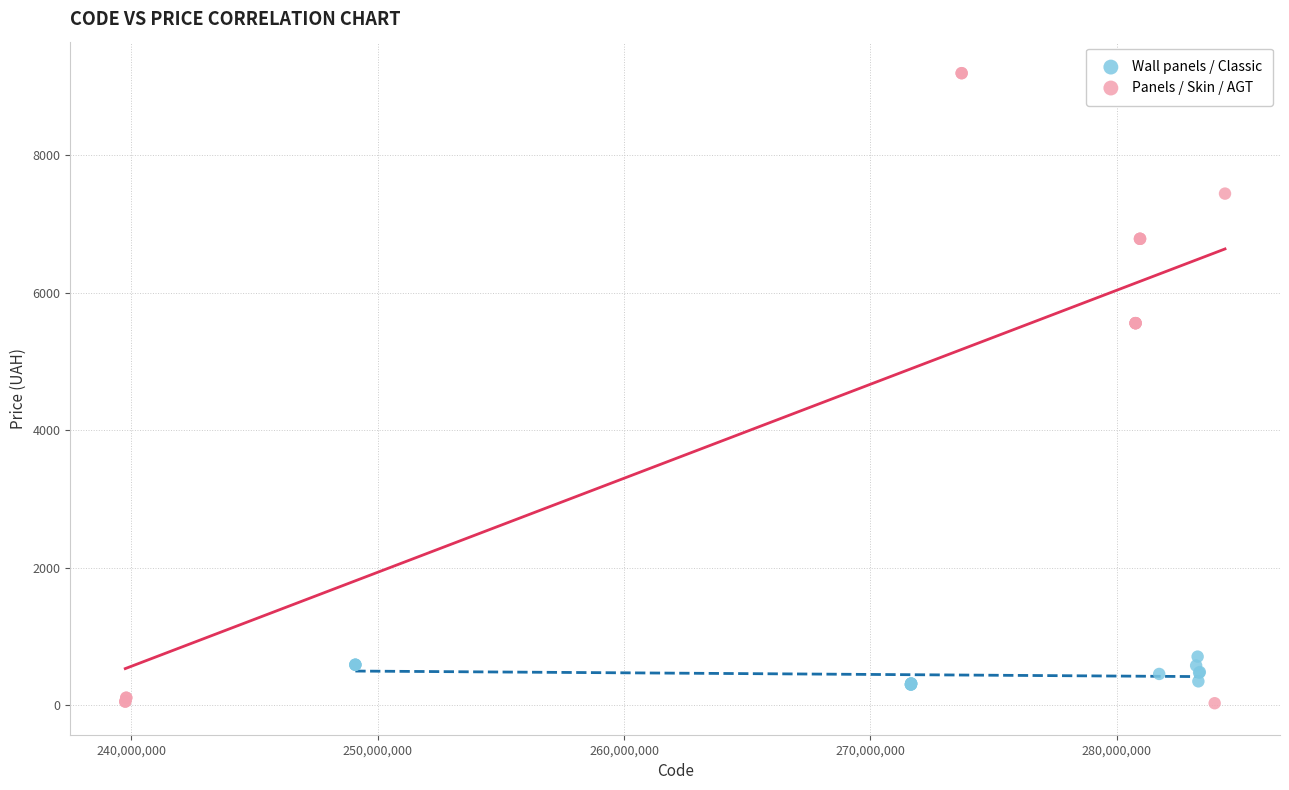

What are all the series names shown in the legend?

Wall panels / Classic, Panels / Skin / AGT